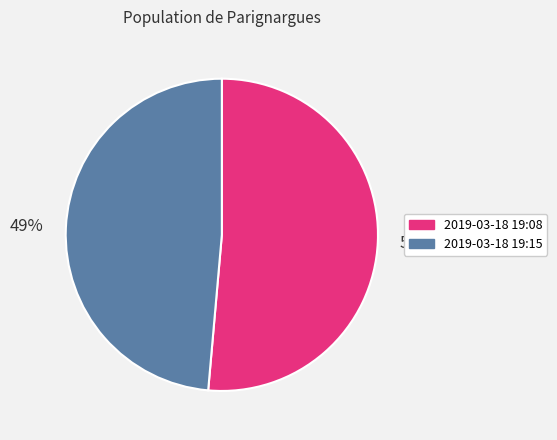

To the nearest percent, what is the average slice percentage?

50%